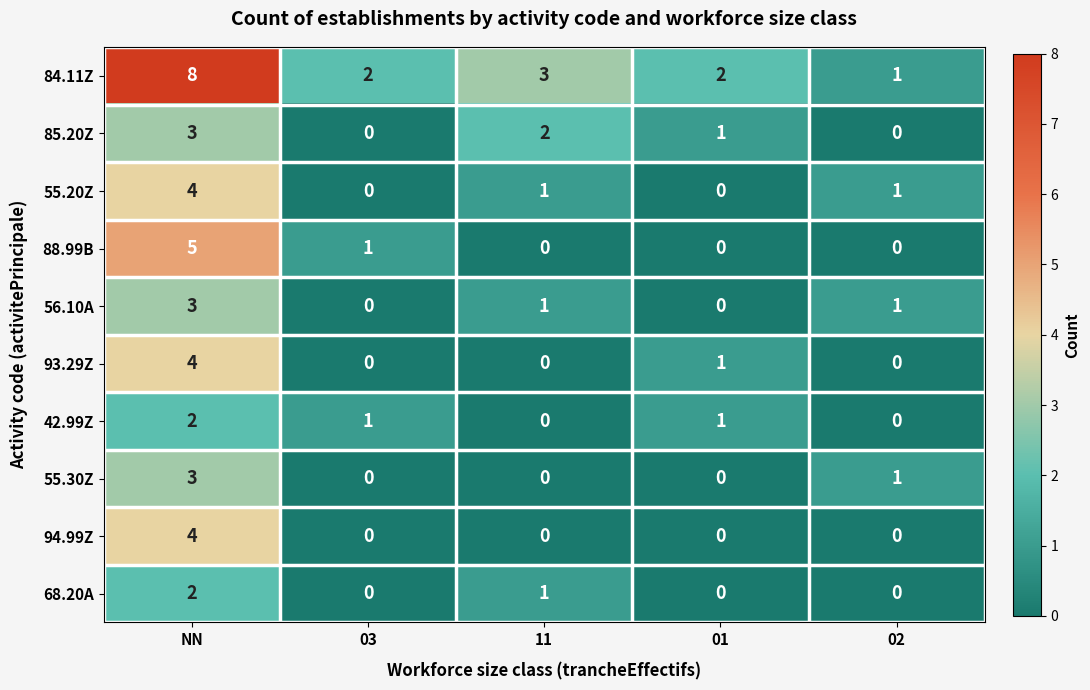

What is the difference between the highest and lowest values at 03?

2